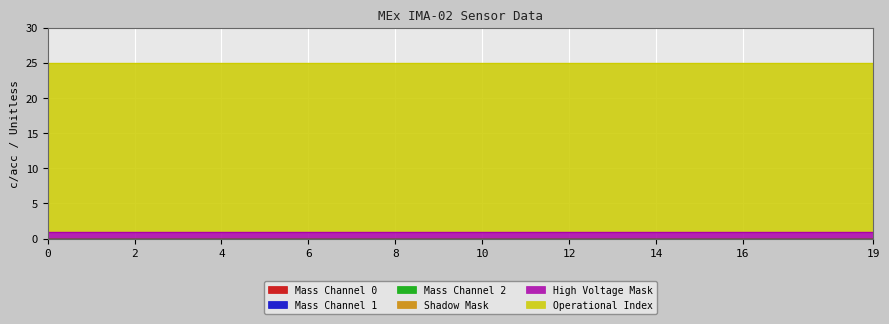

Rank the series by their maximum value, from highest to lowest.

Operational Index, High Voltage Mask, Mass Channel 0, Mass Channel 1, Mass Channel 2, Shadow Mask